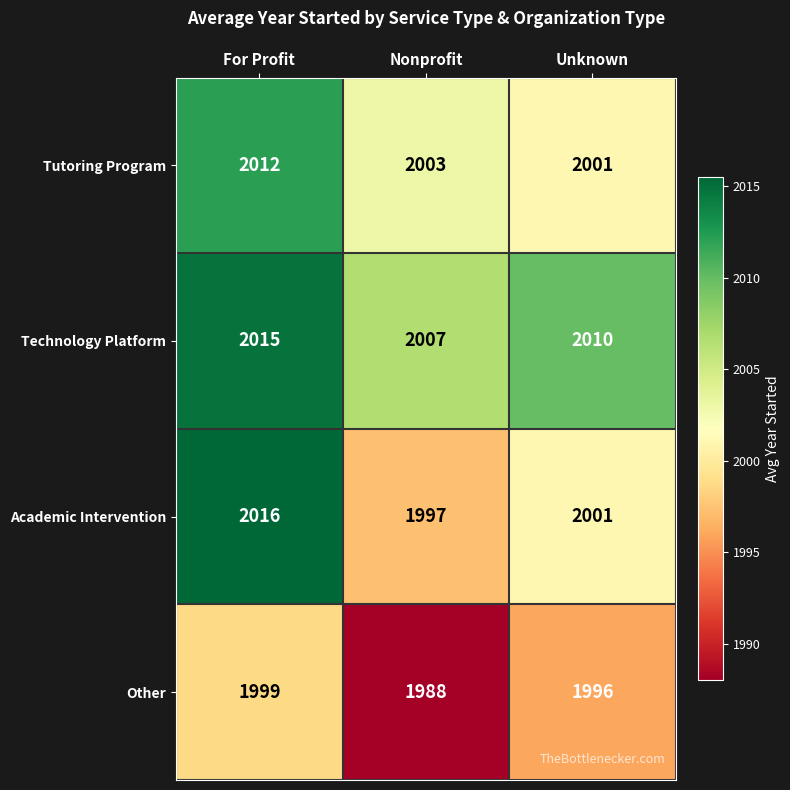

At which label does Tutoring Program first exceed 2003?

For Profit